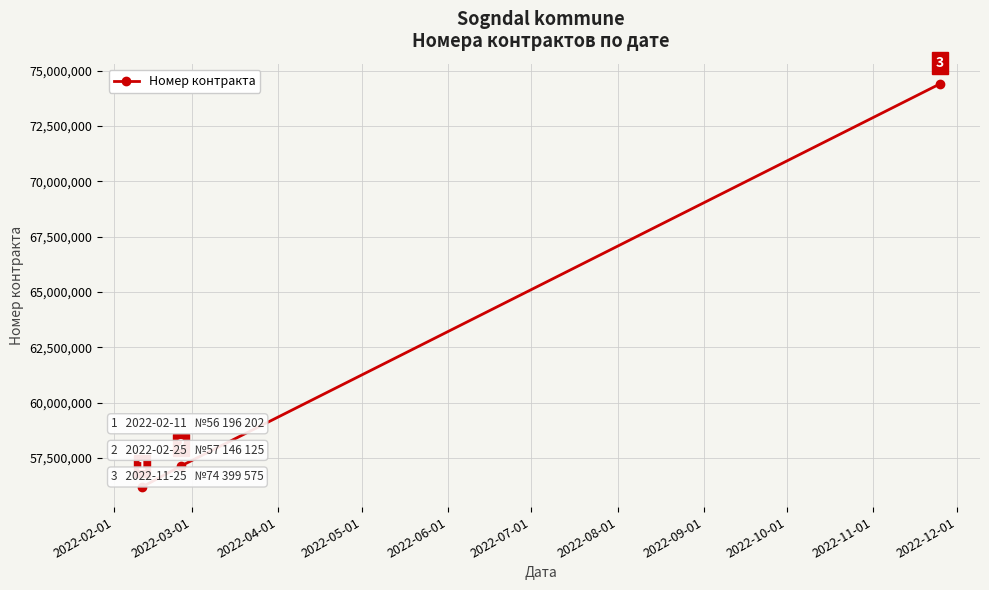

What is the minimum value shown in the chart?

56196202